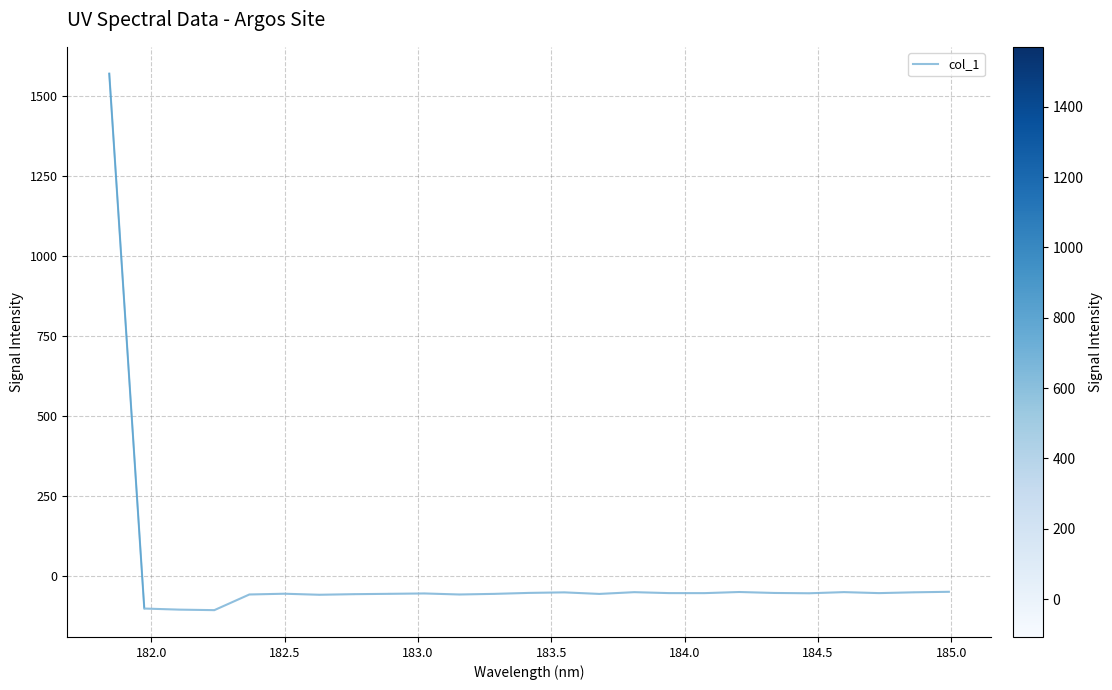

How many lines are shown in the chart?

1